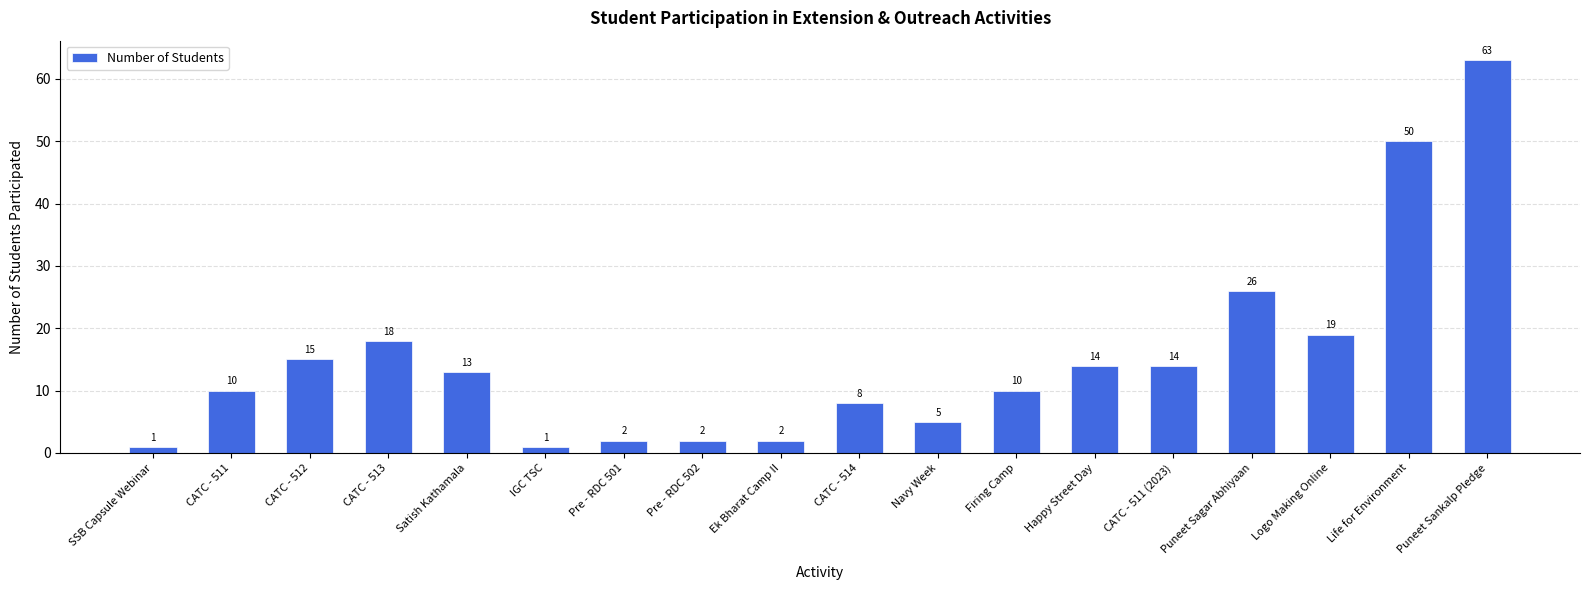

What is the difference between the maximum and minimum values?

62